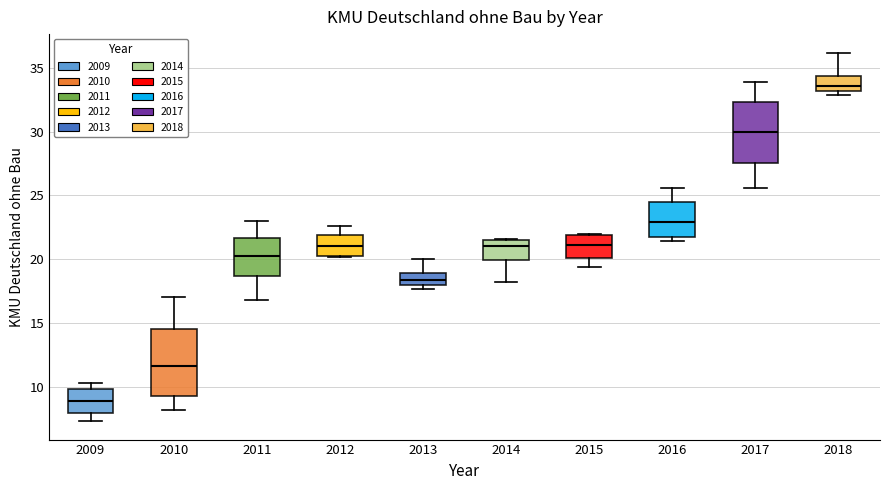

Reading left to right, transcribe this box plot: for each box, give where its median line is, the range the box spans, and where its two whiskers end, as read against the y-axis. The values are not printed on the chart, so give them approximately, as read against the axis.

2009: median 9.0, box 8.0 to 10.0, whiskers 7.5 to 10.5
2010: median 11.5, box 9.5 to 14.5, whiskers 8.0 to 17.0
2011: median 20.5, box 18.5 to 21.5, whiskers 17.0 to 23.0
2012: median 21.0, box 20.5 to 22.0, whiskers 20.0 to 22.5
2013: median 18.5, box 18.0 to 19.0, whiskers 17.5 to 20.0
2014: median 21.0, box 20.0 to 21.5, whiskers 18.0 to 21.5
2015: median 21.0, box 20.0 to 22.0, whiskers 19.5 to 22.0
2016: median 23.0, box 21.5 to 24.5, whiskers 21.5 (just below the box's lower edge) to 25.5
2017: median 30.0, box 27.5 to 32.5, whiskers 25.5 to 34.0
2018: median 33.5, box 33.0 to 34.5, whiskers 33.0 (just below the box's lower edge) to 36.0